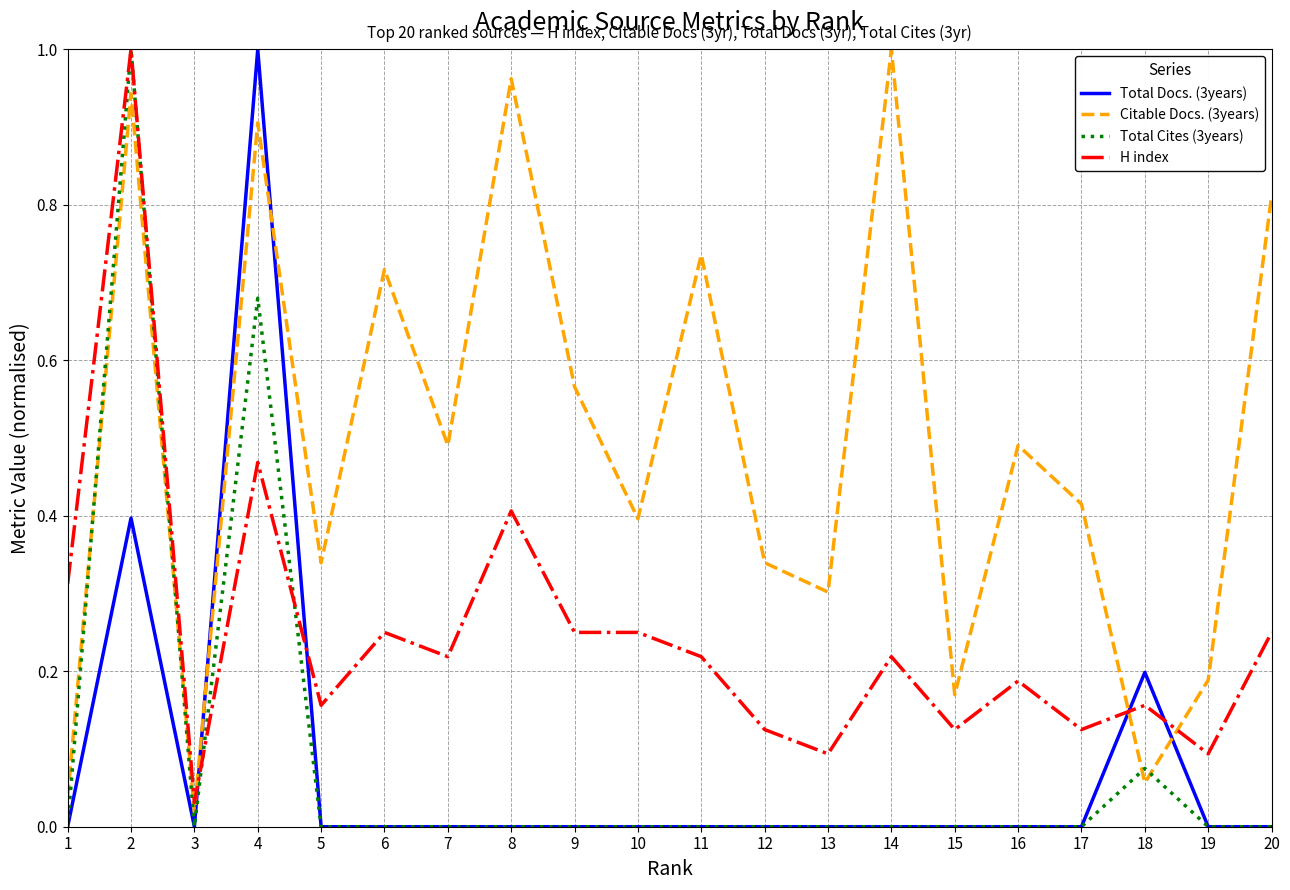

Which series ends up on top after the final intersection of H index and Total Docs. (3years)?

H index